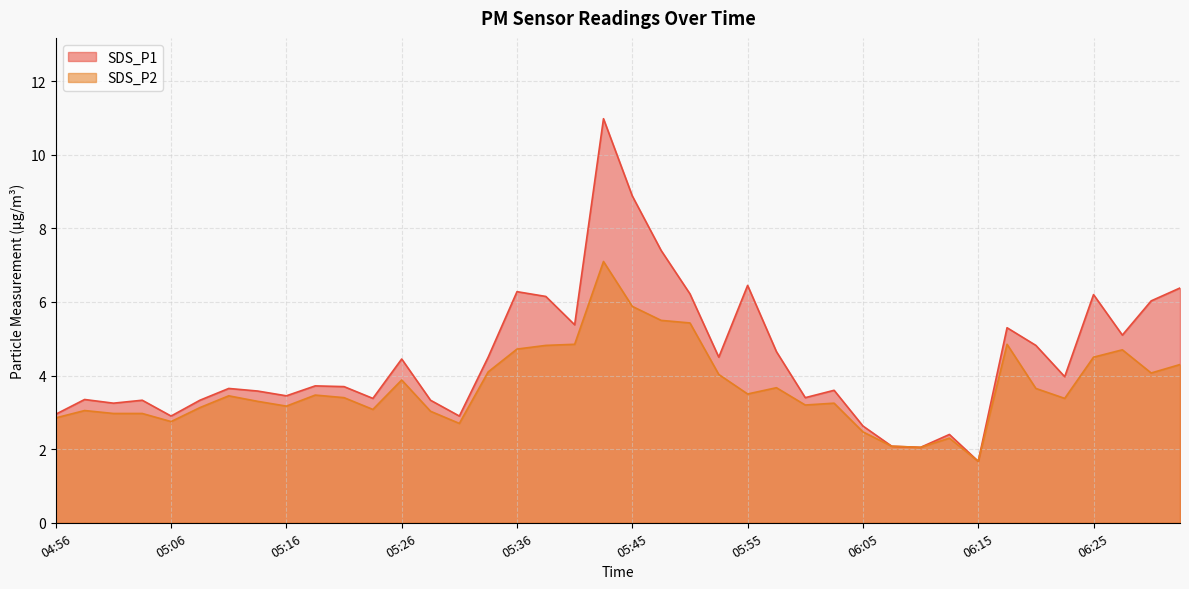

How many lines are shown in the chart?

2